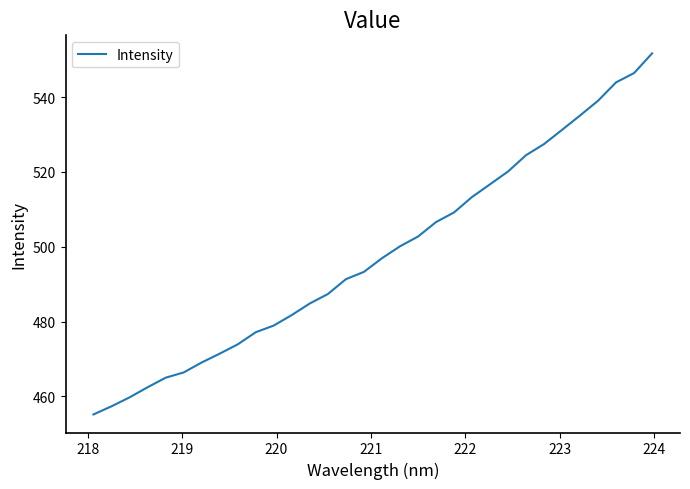

What is the difference between the maximum and minimum values?

96.5